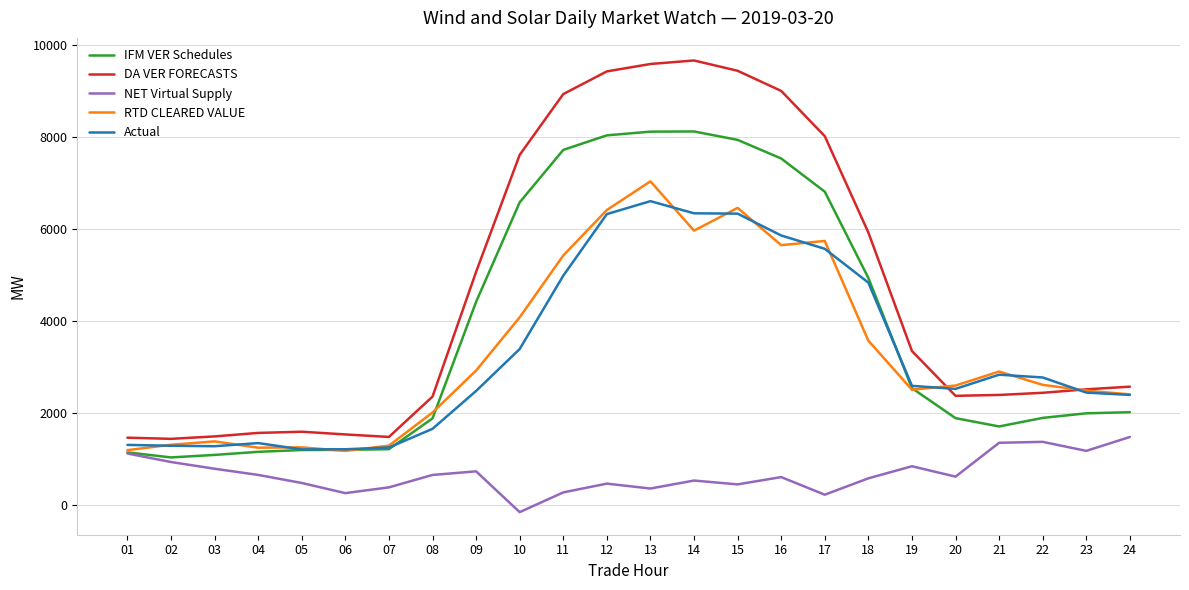

How many lines are shown in the chart?

5